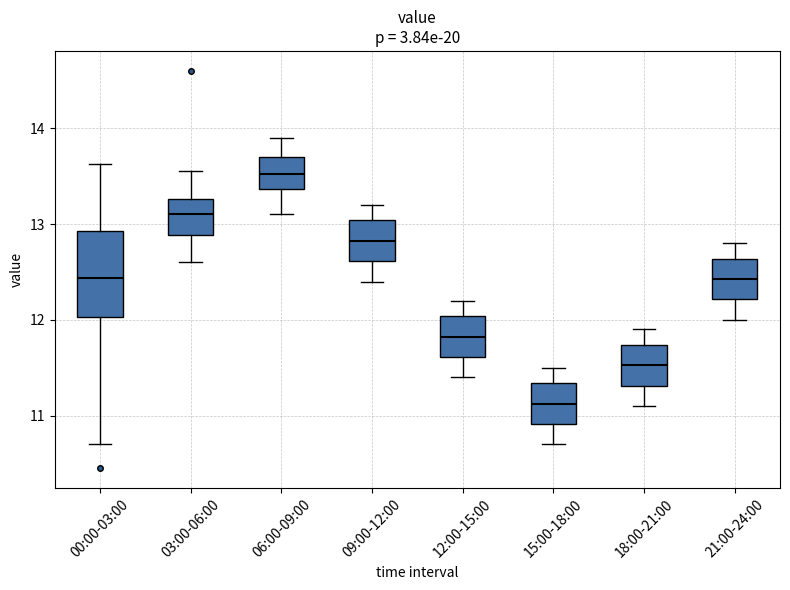

Which box's median line is the highest?

06:00-09:00